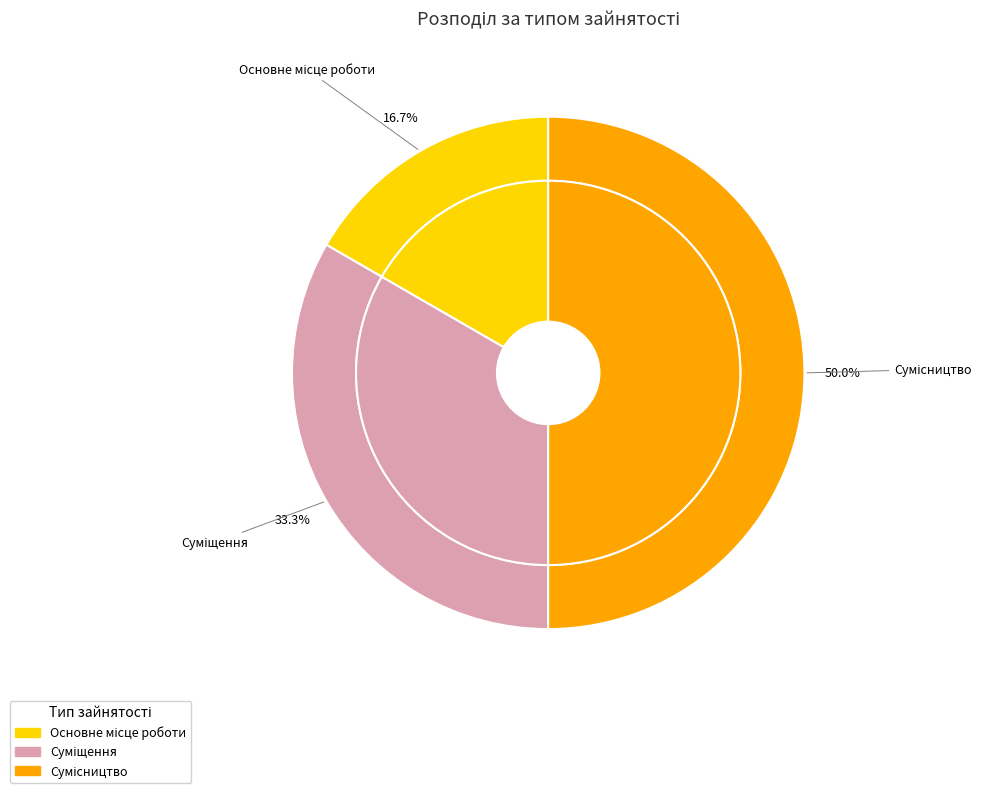

Combined, what portion of the pie is Сумісництво and Суміщення?

83.3%